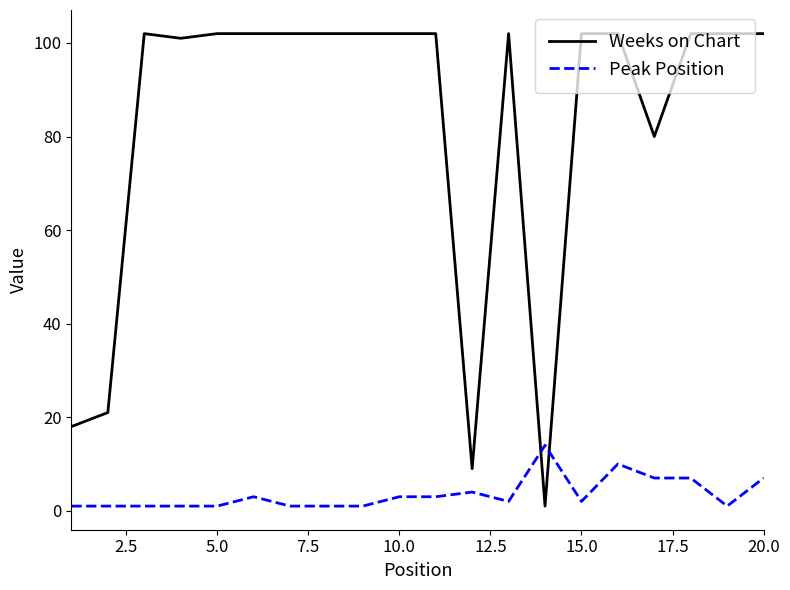

Which series has the widest spread of values?

Weeks on Chart